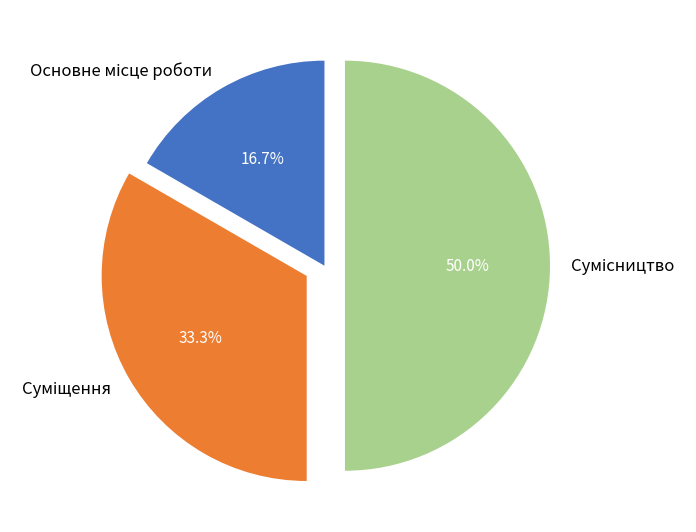

How many segments does this pie chart have?

3